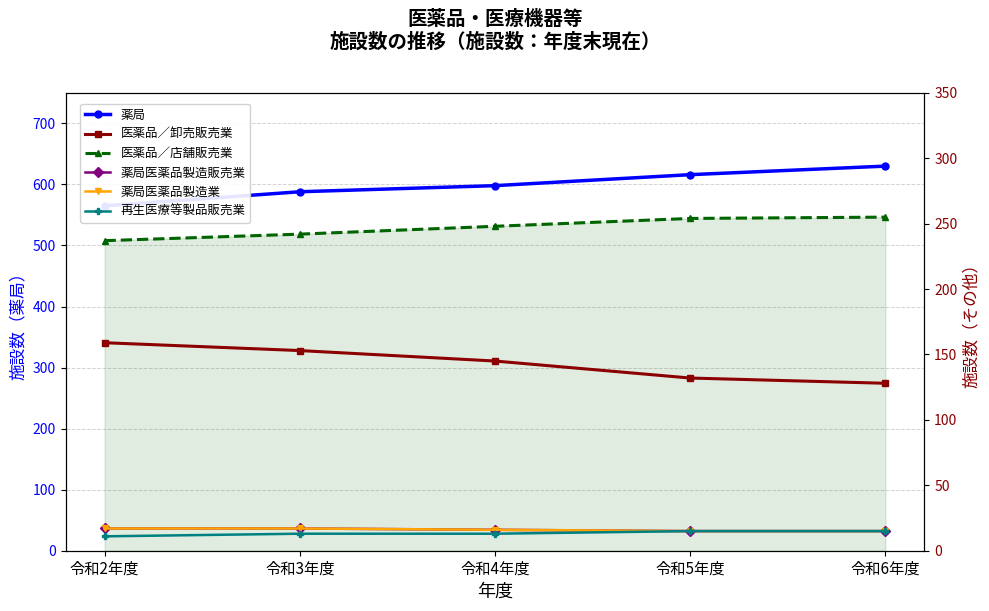

Is it true that 医薬品／卸売販売業 equals 159 at 令和2年度?

True